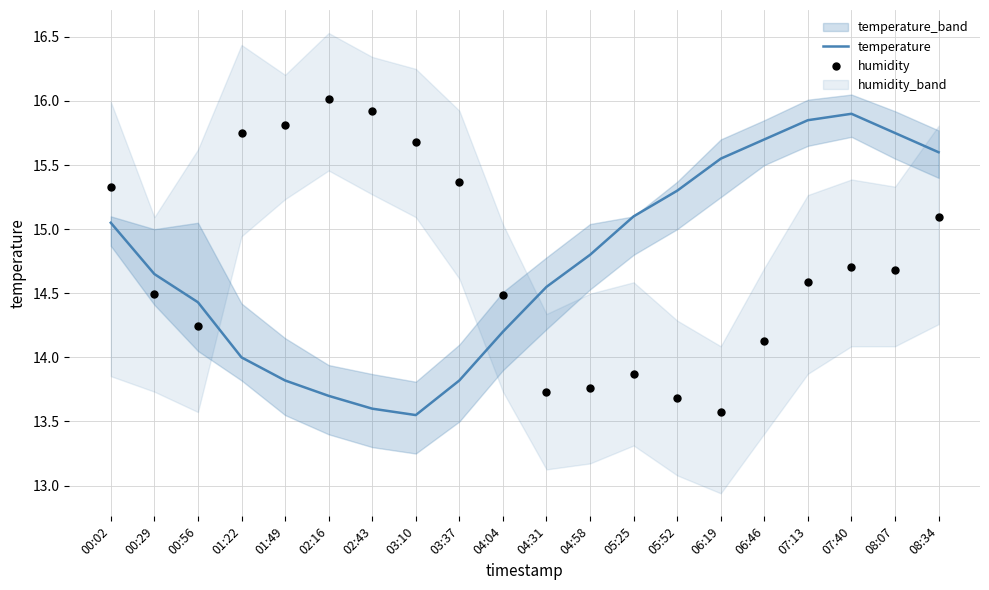

Which series reaches the minimum Y coordinate?

temperature